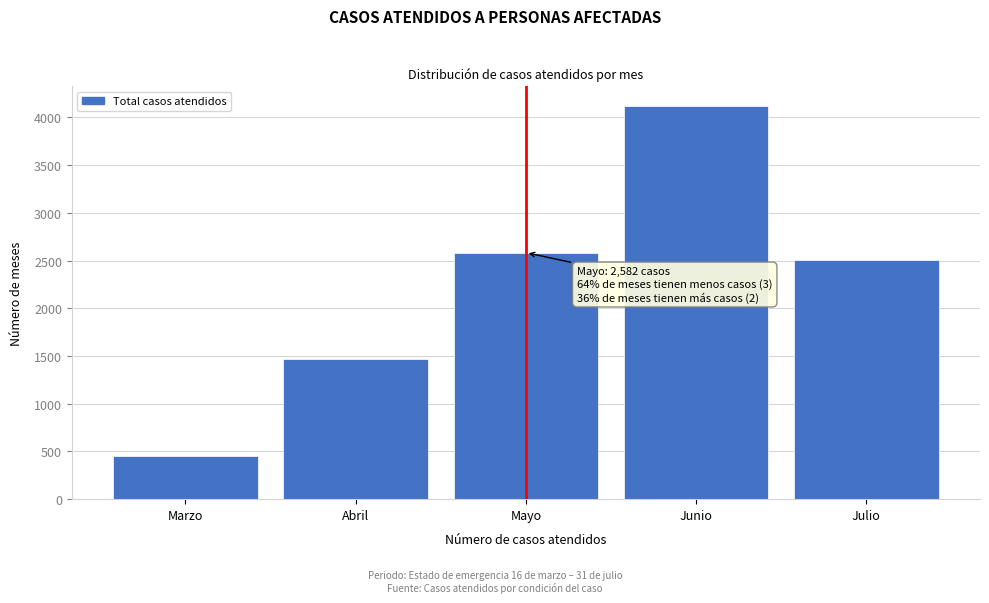

Reading left to right, transcribe all the data shown in this chart.

455	1469	2582	4119	2504